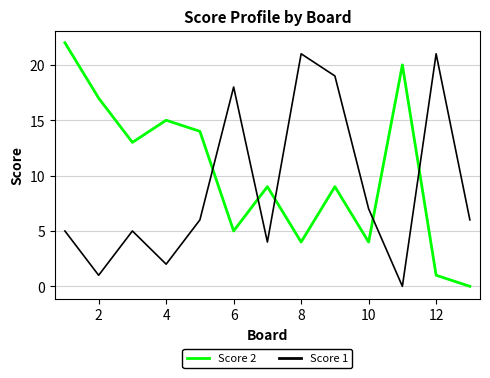

Rank the series by their maximum value, from highest to lowest.

Score 2, Score 1